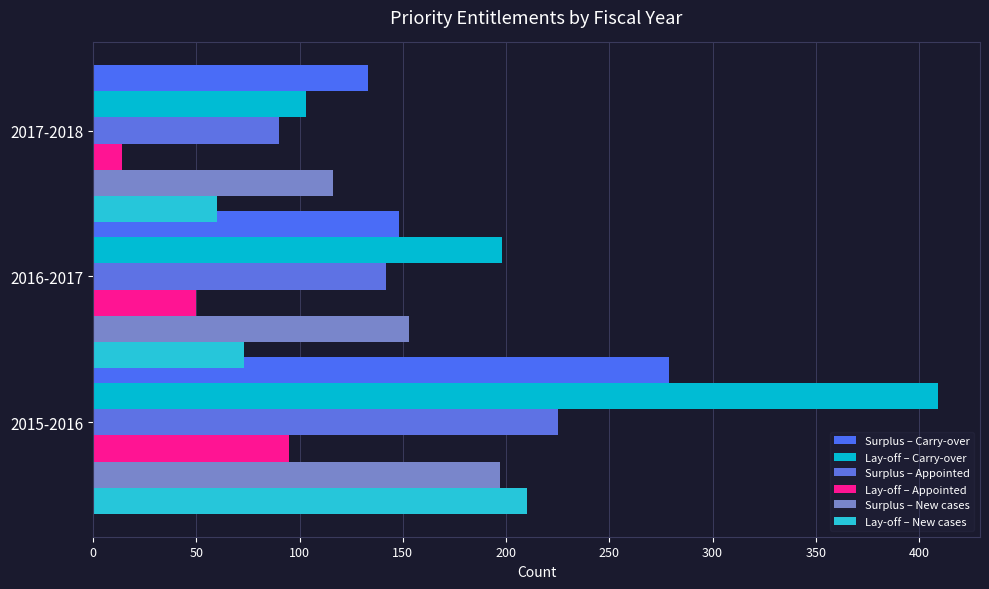

What are all the series names shown in the legend?

Surplus – Carry-over, Lay-off – Carry-over, Surplus – Appointed, Lay-off – Appointed, Surplus – New cases, Lay-off – New cases